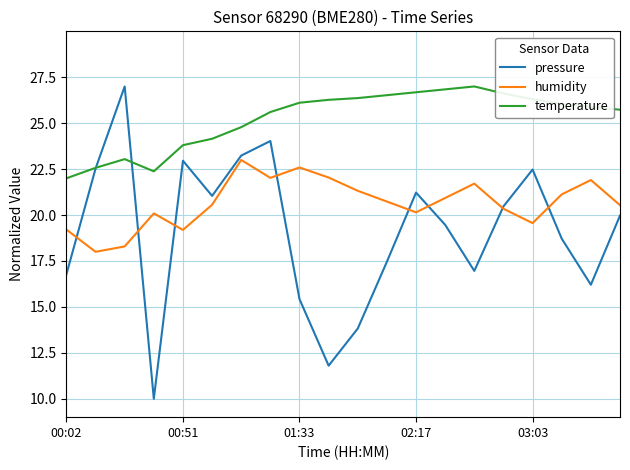

Which series has the widest spread of values?

pressure